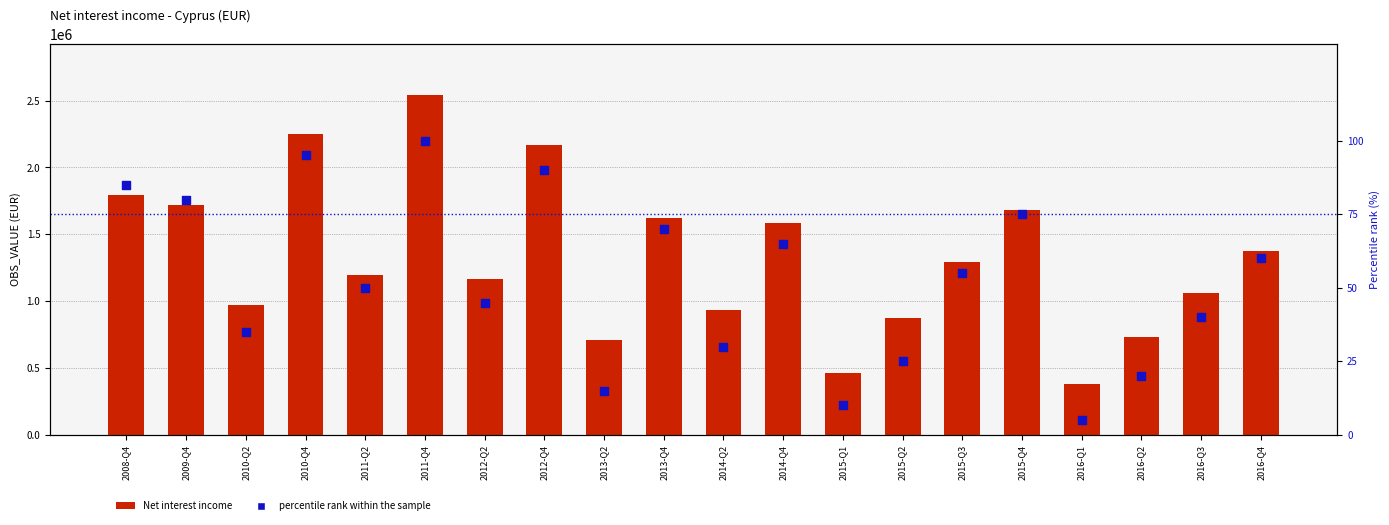

Which series contains the highest Y value?

Net interest income